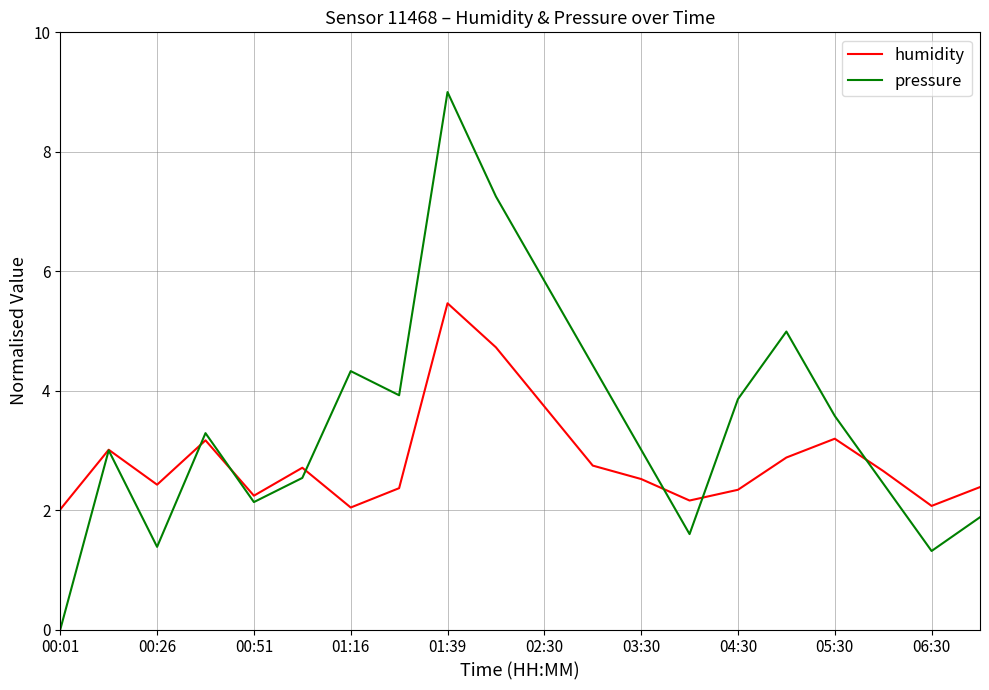

What is the maximum value shown in the chart?

9.0